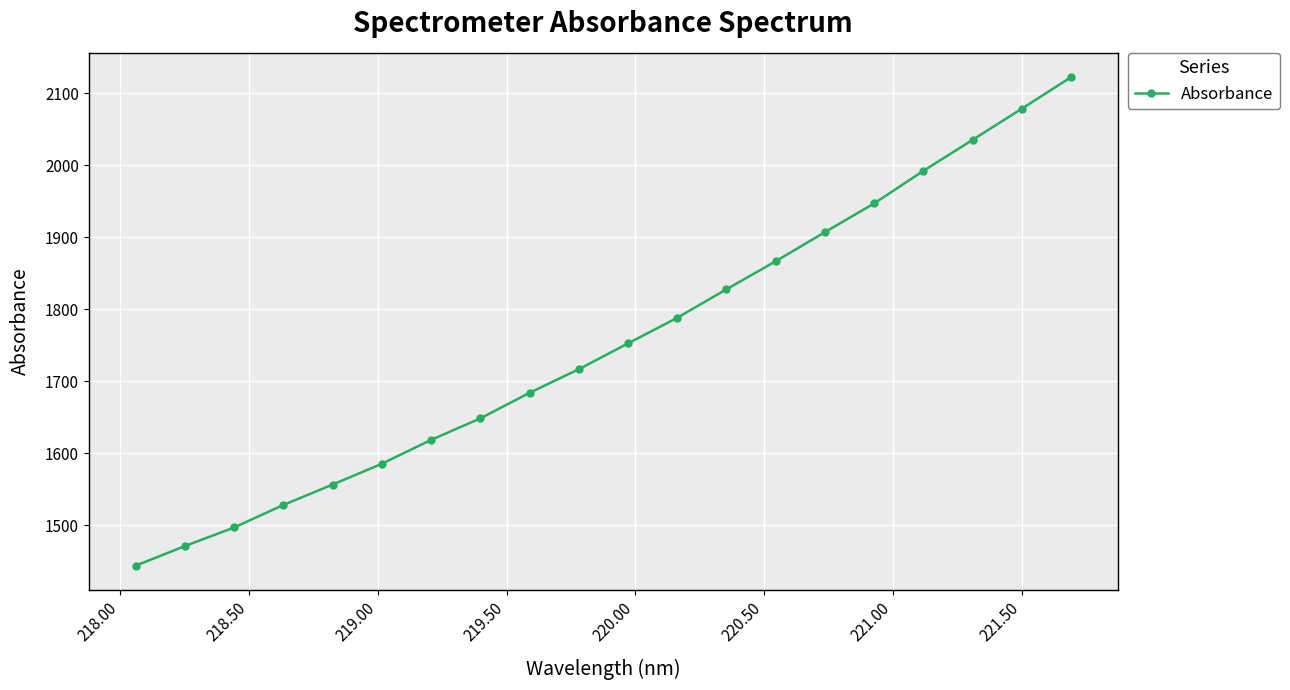

Reading left to right, what are all the values shown in this chart?

1444.2	1471.3	1497.2	1528.4	1556.7	1585.6	1618.7	1648.5	1684.1	1716.8	1752.6	1788.2	1827.7	1866.6	1907.0	1946.8	1992.0	2035.0	2078.2	2121.9